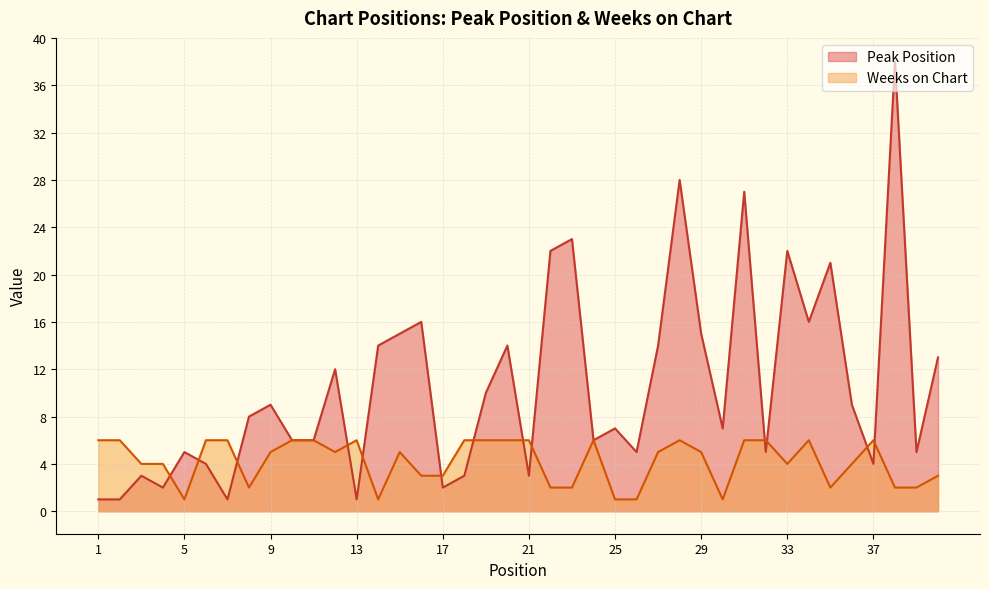

True or false: Peak Position has a value of 2 at 17.

True